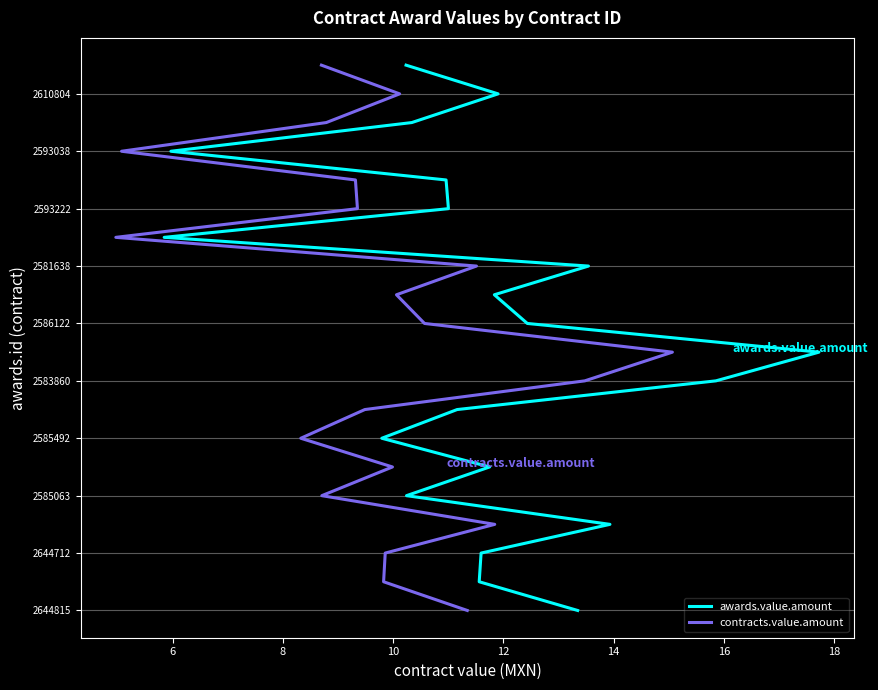

True or false: awards.value.amount has a value of 3 at 14.

False